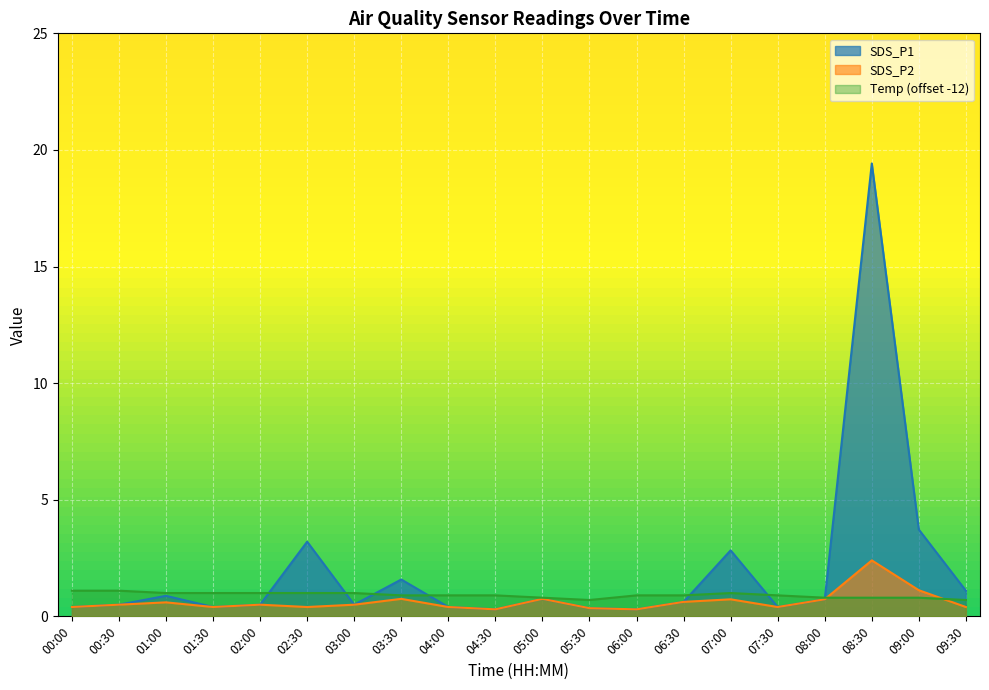

At which category is the sum across all series the highest?

08:30